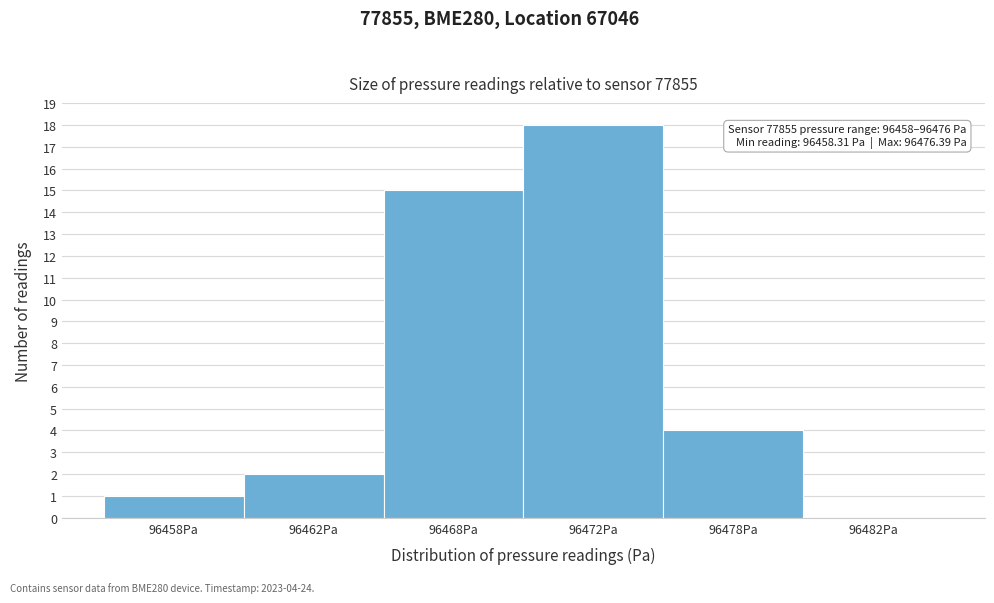

Reading left to right, extract all data points from this chart.

96458Pa=1	96462Pa=2	96468Pa=15	96472Pa=18	96478Pa=4	96482Pa=0